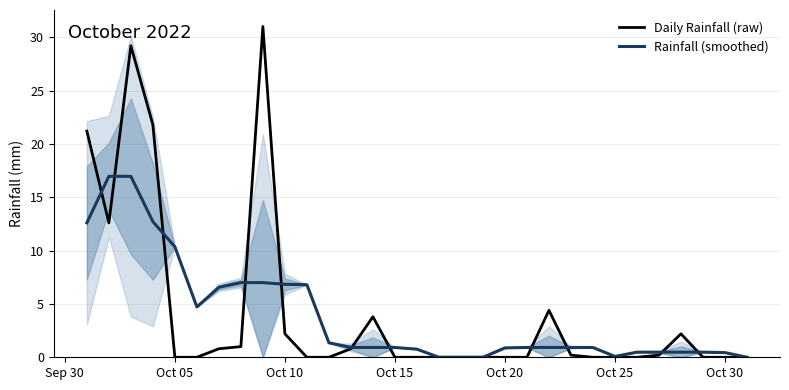

The Rainfall (smoothed) series shows 0.9 at Oct 20. True or false?

True